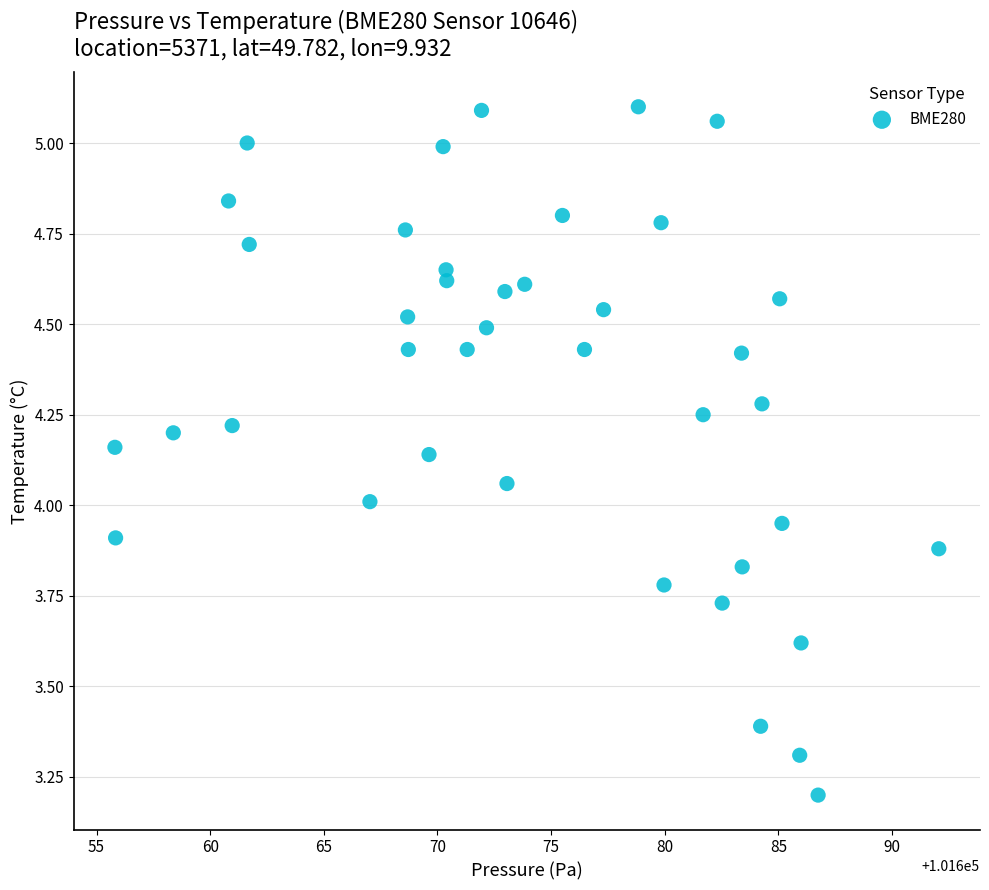

What is the range of Y values (max minus min)?

1.9